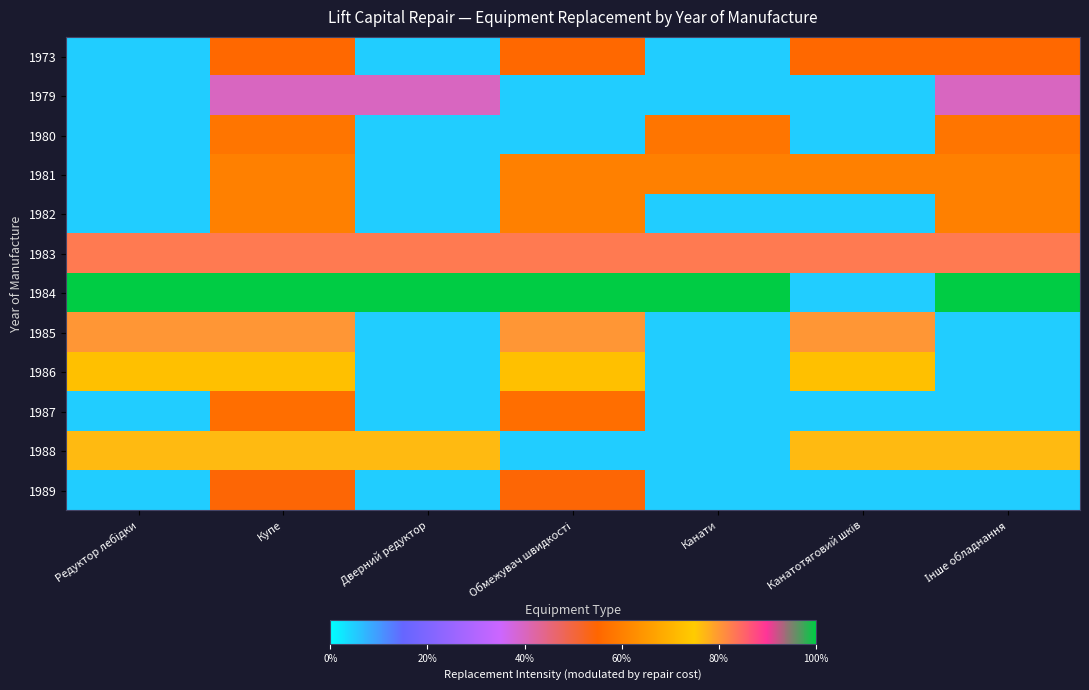

Which series has the widest spread of values?

1984